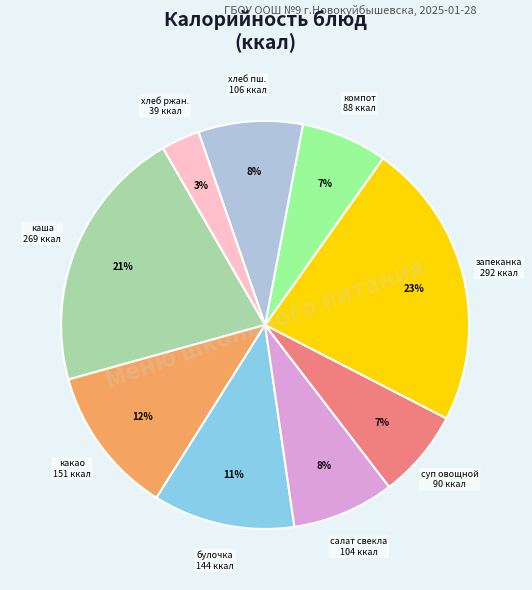

How many segments does this pie chart have?

9